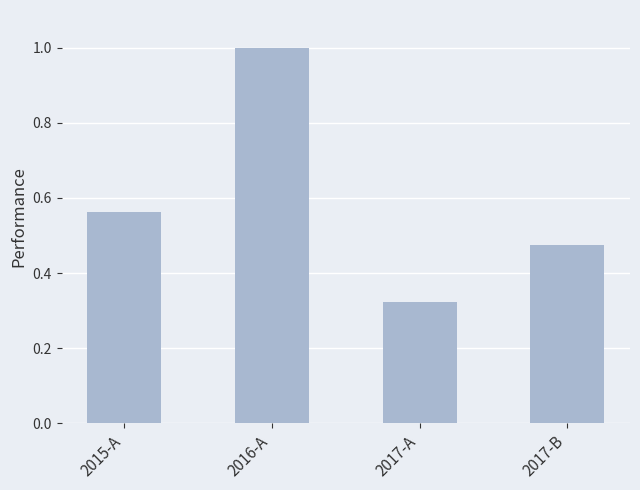

What is the label of the 2nd bar from the left?

2016-A